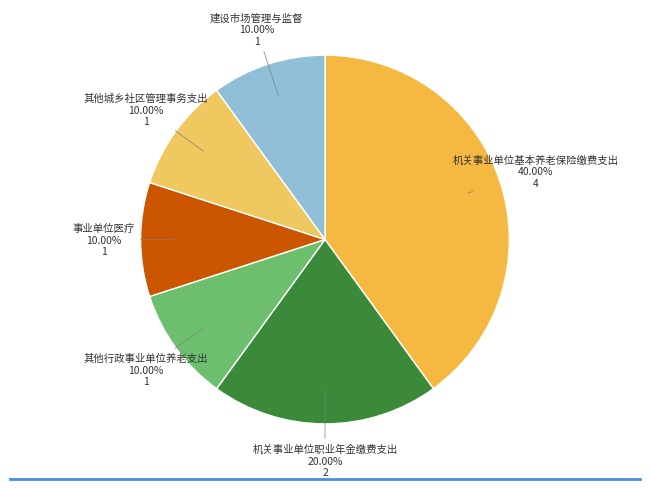

What is the ratio of the value at 机关事业单位职业年金缴费支出 to the value at 机关事业单位基本养老保险缴费支出?

0.5